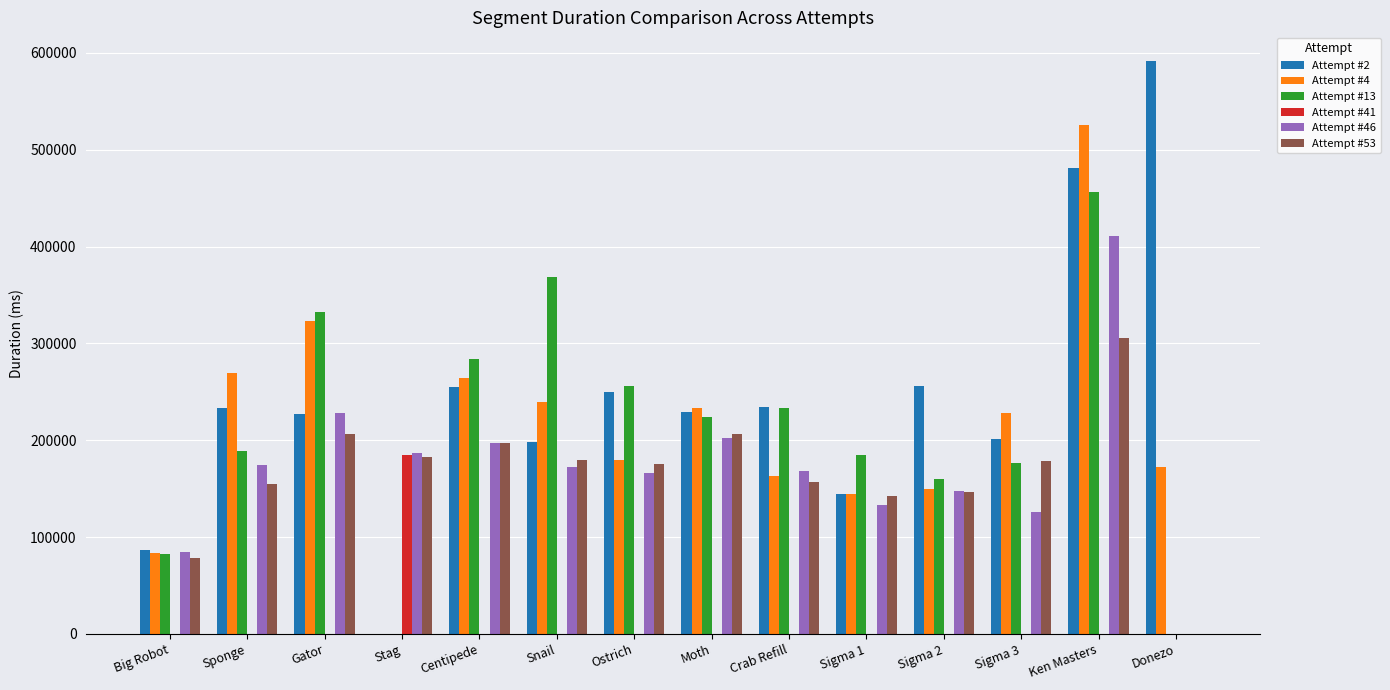

Between Sigma 2 and Ken Masters, which series saw the biggest shift?

Attempt #4